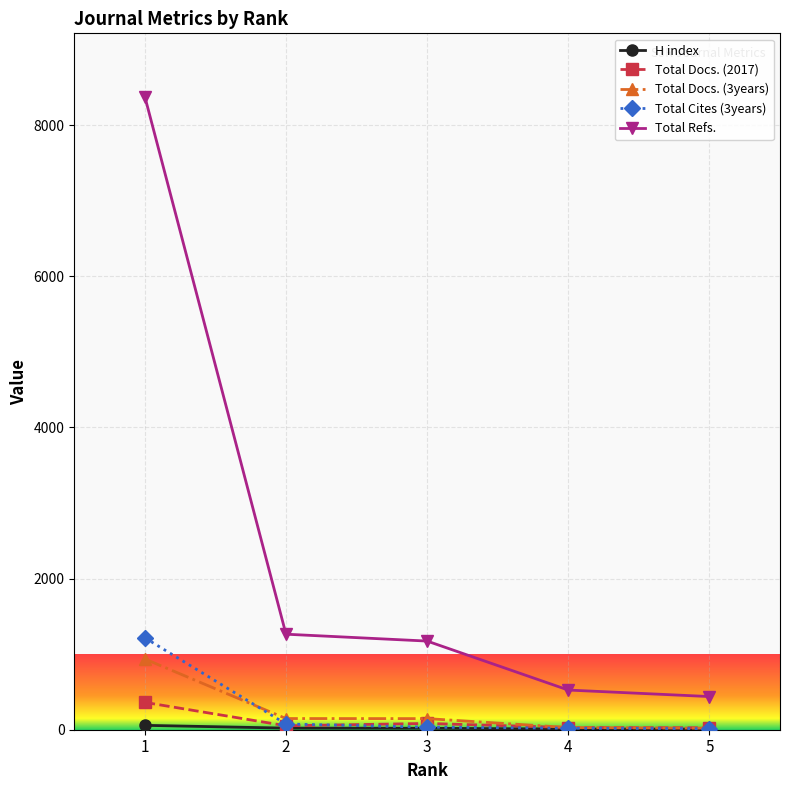

What is the greatest value displayed?

8377